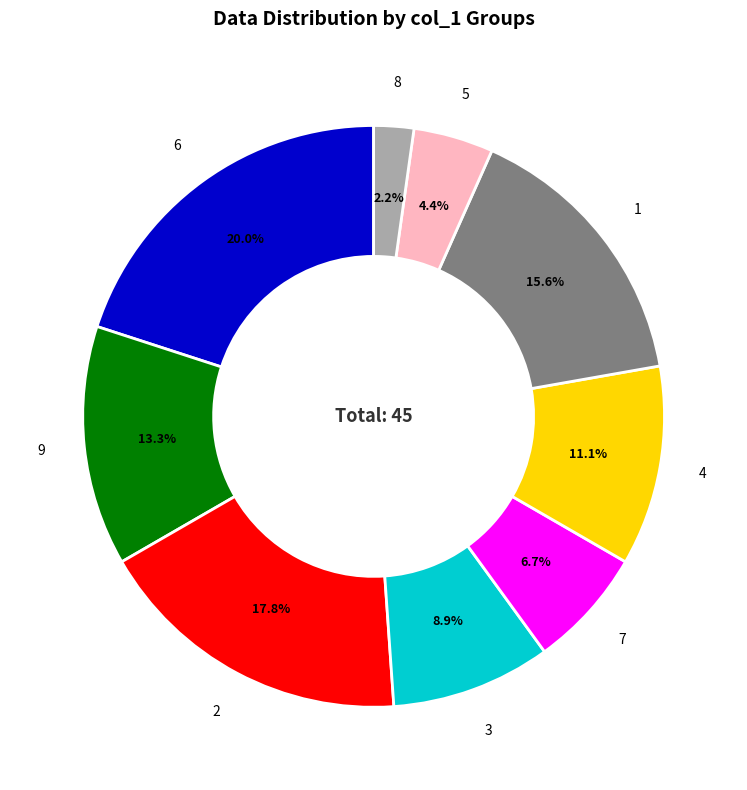

How many segments does this pie chart have?

9